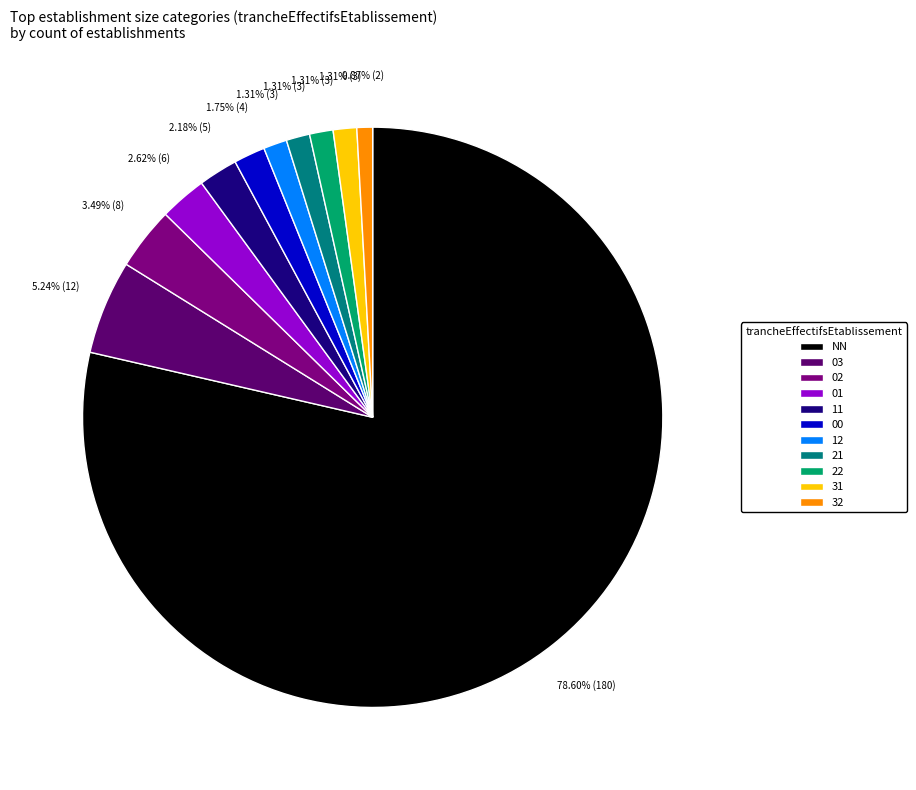

What is the smallest slice in the pie chart?

32